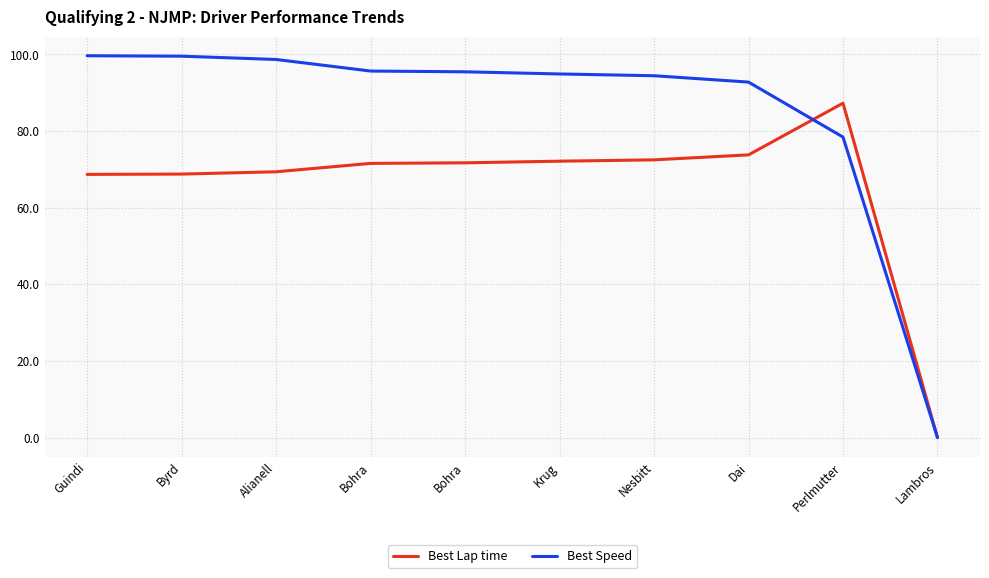

What are all the series names shown in the legend?

Best Lap time, Best Speed